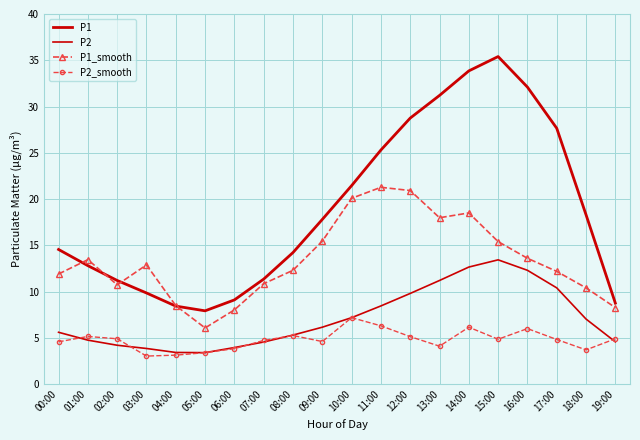

In P2_smooth, how many points are higher than both neighbors (excluding endpoints)?

5